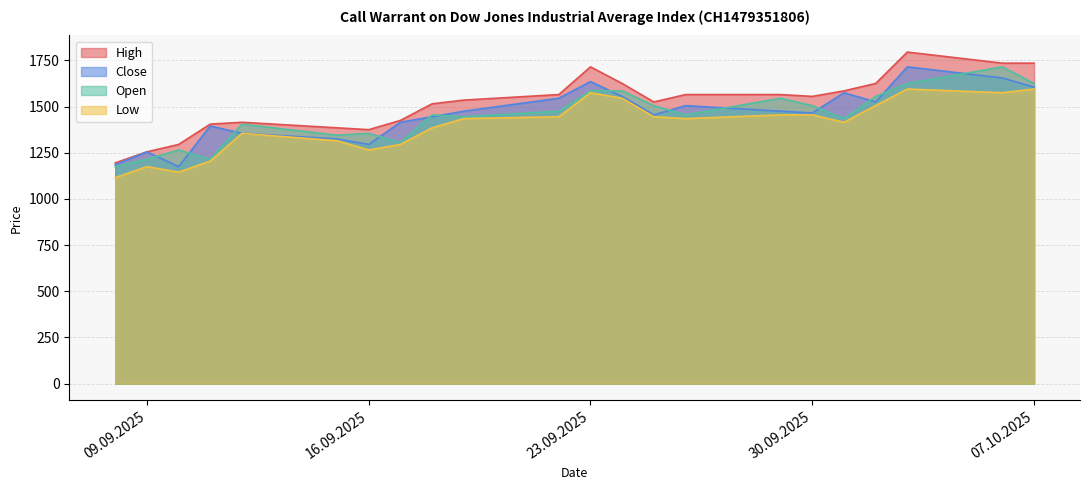

Which category has the highest value in the High series?

03.10.2025